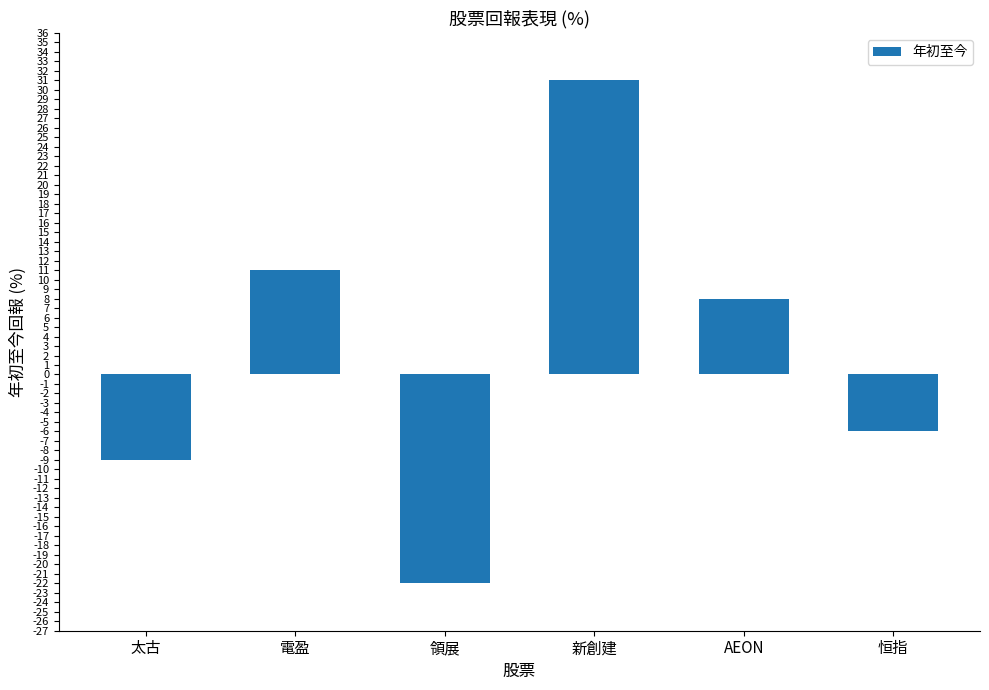

How many negative values are there?

3